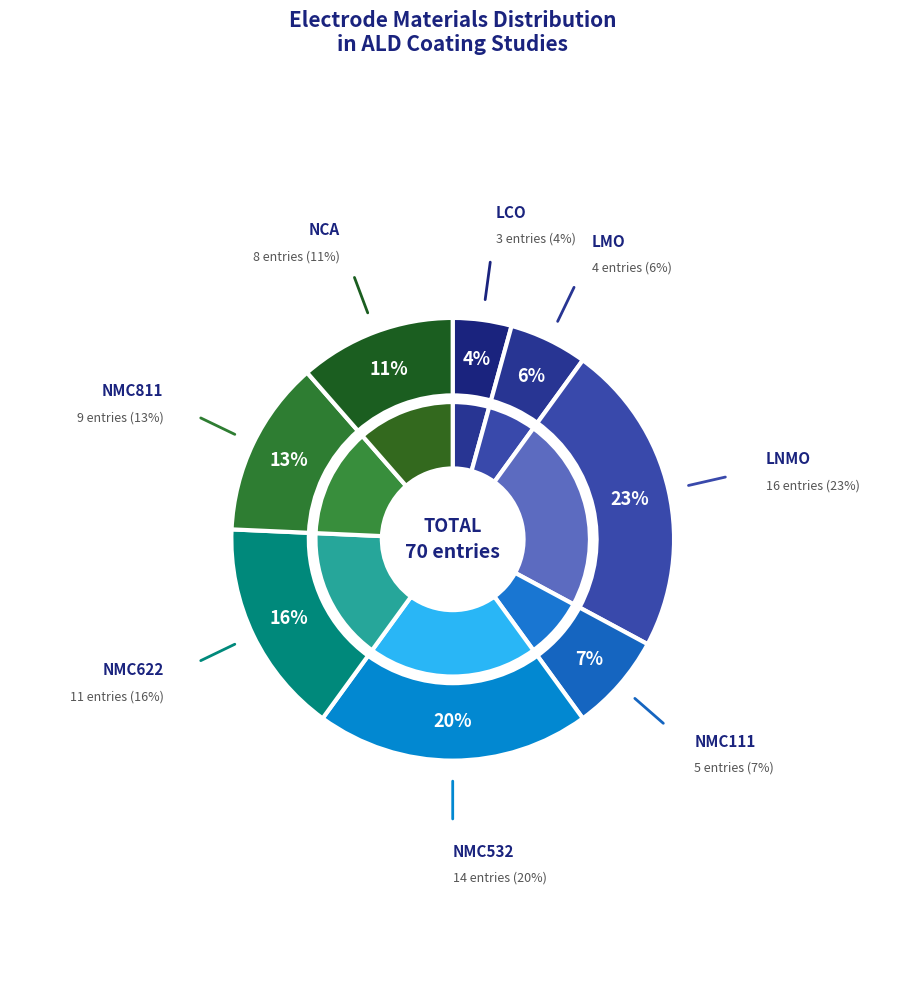

Which category has the smallest portion of the pie?

LCO